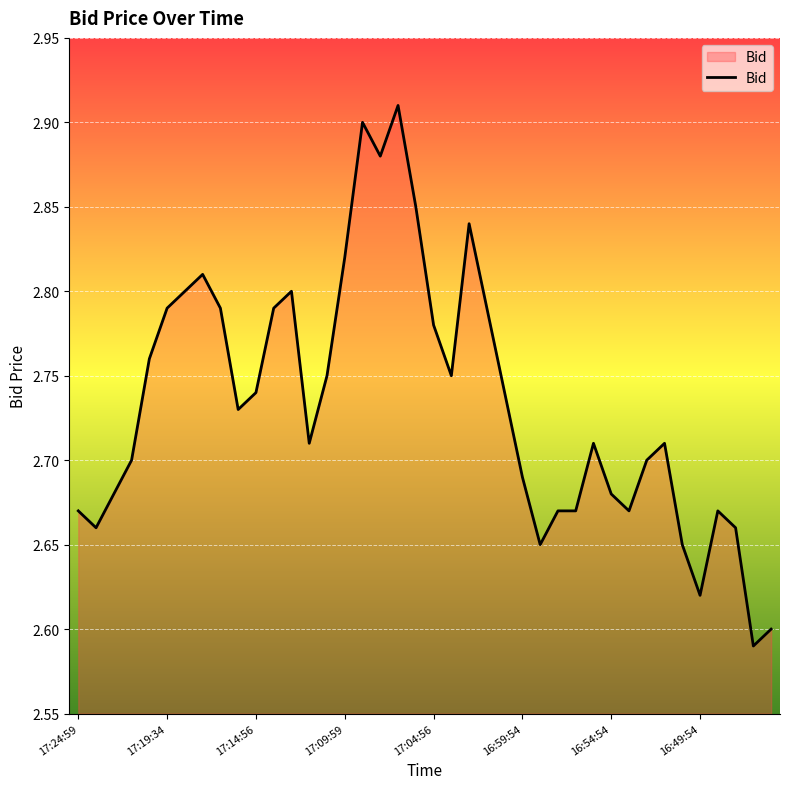

How many series are shown in this chart?

1